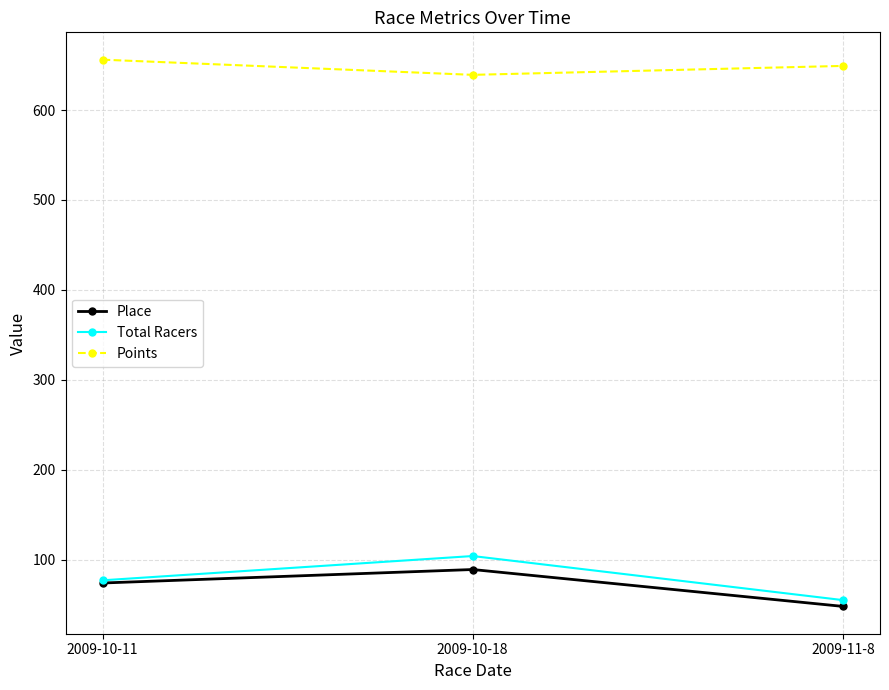

What is the maximum value shown in the chart?

656.0